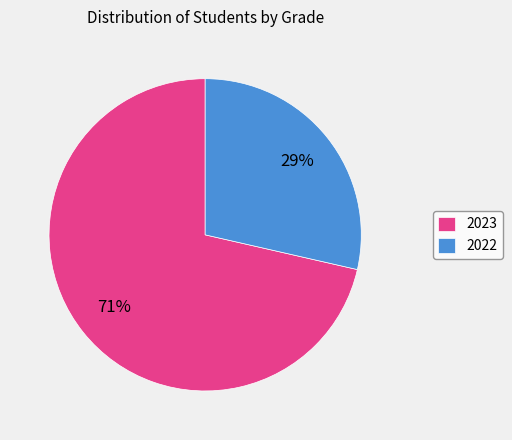

Which slice is the largest?

2023